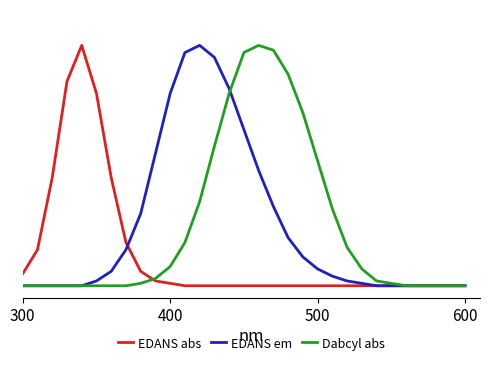

After their last crossing, which series has the higher values: Dabcyl abs or EDANS em?

Dabcyl abs